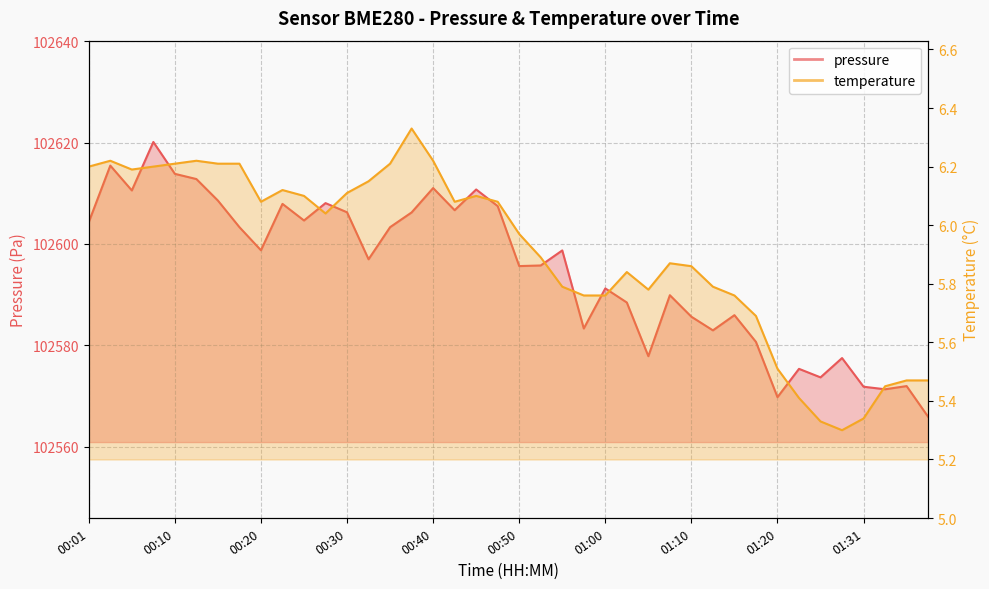

What is the total value across all series at 00:08?

102626.3